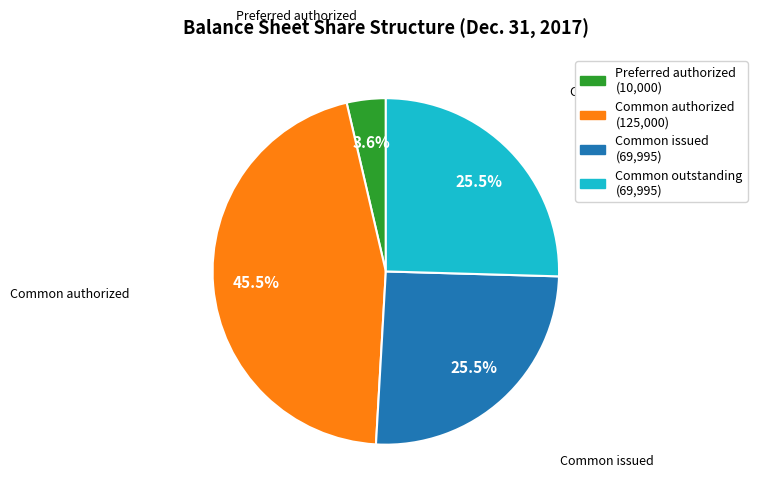

Is there any slice that represents more than half of the pie?

No